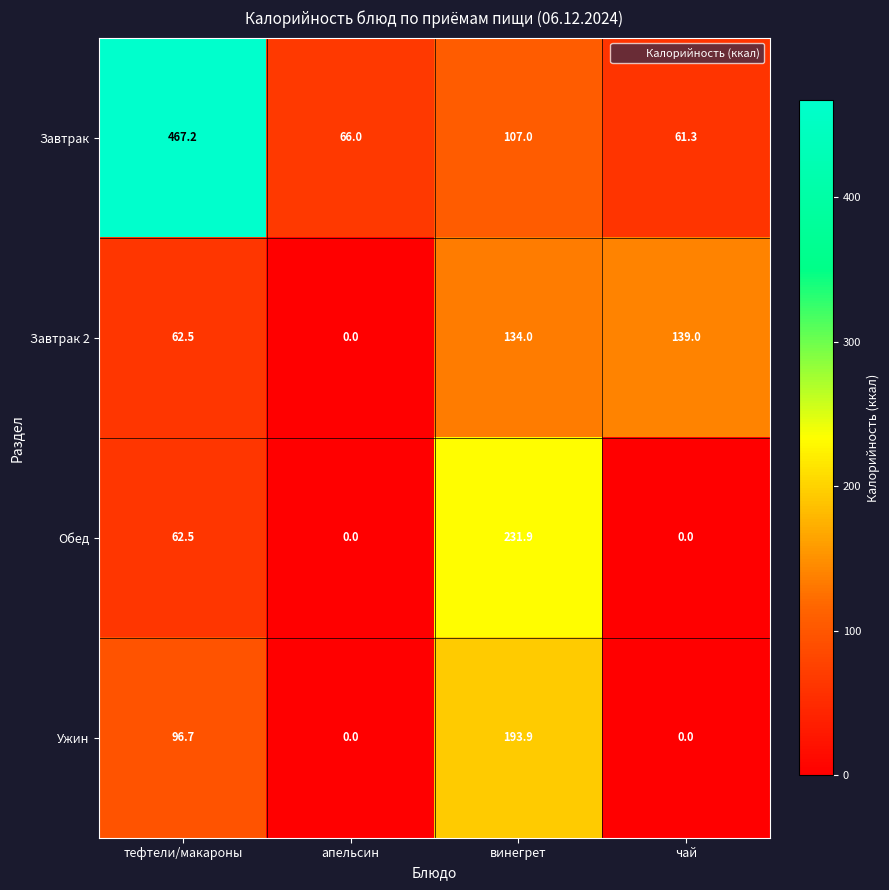

What value does the Завтрак 2 series have at винегрет?

134.0